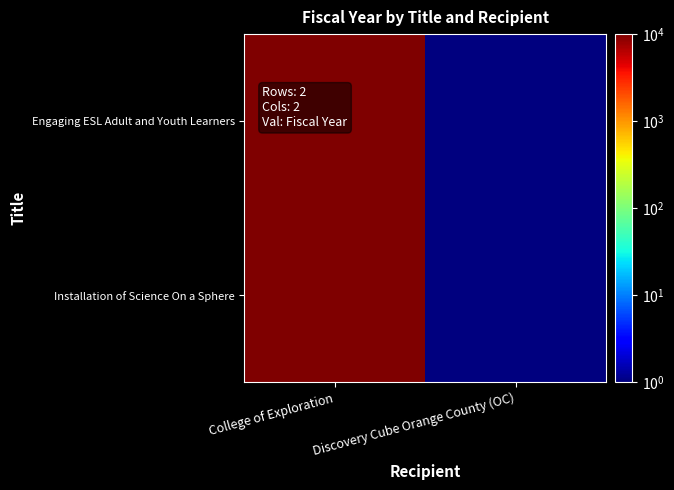

Between College of Exploration and Discovery Cube Orange County (OC), which is larger?

College of Exploration